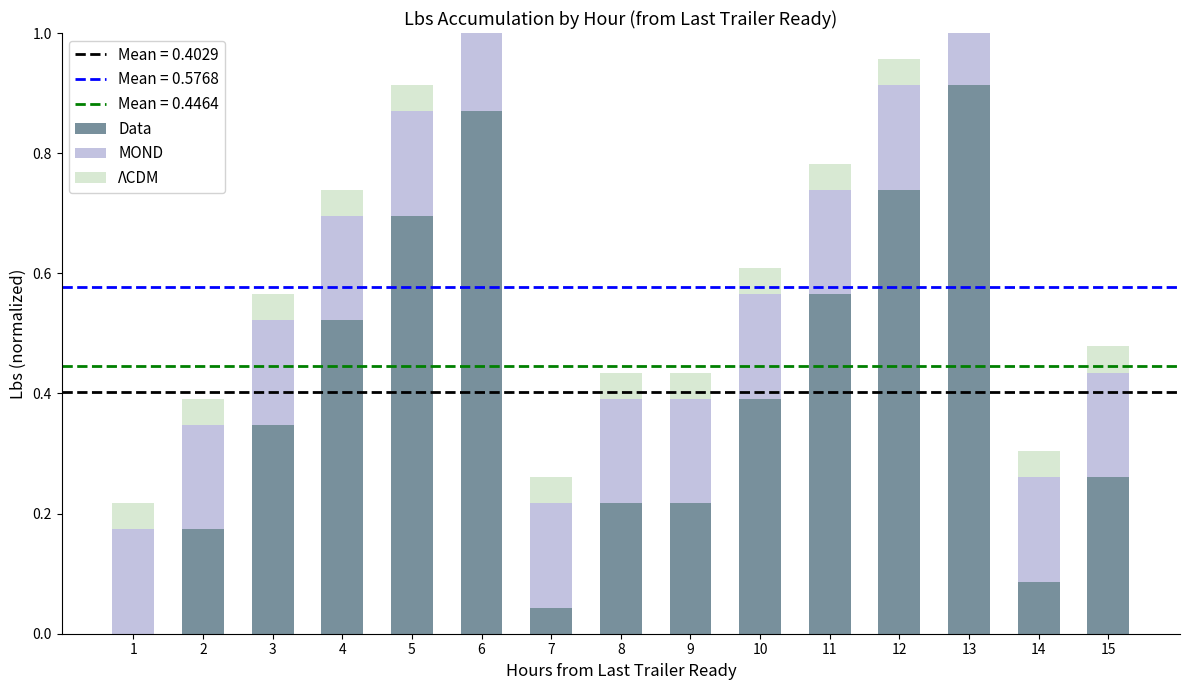

Is it true that ΛCDM equals 0.1 at 7?

False